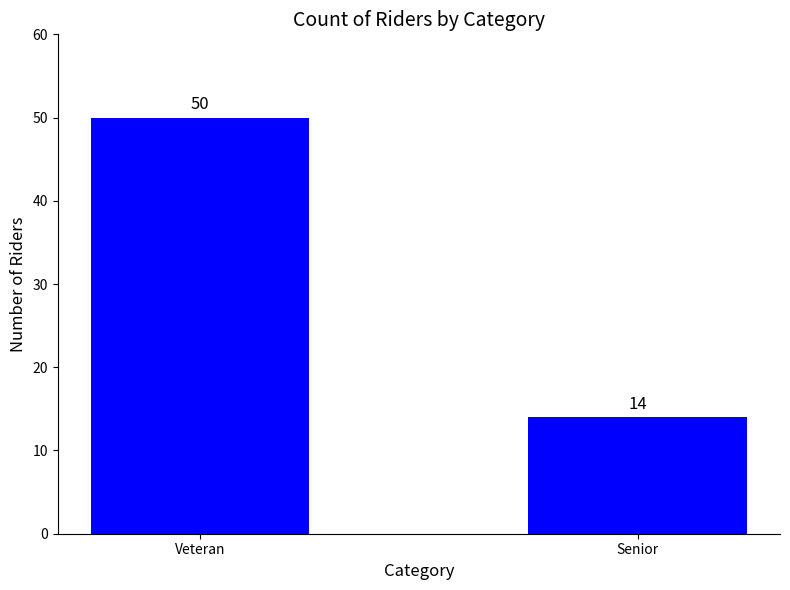

The chart shows a value of 74 at Veteran. True or false?

False